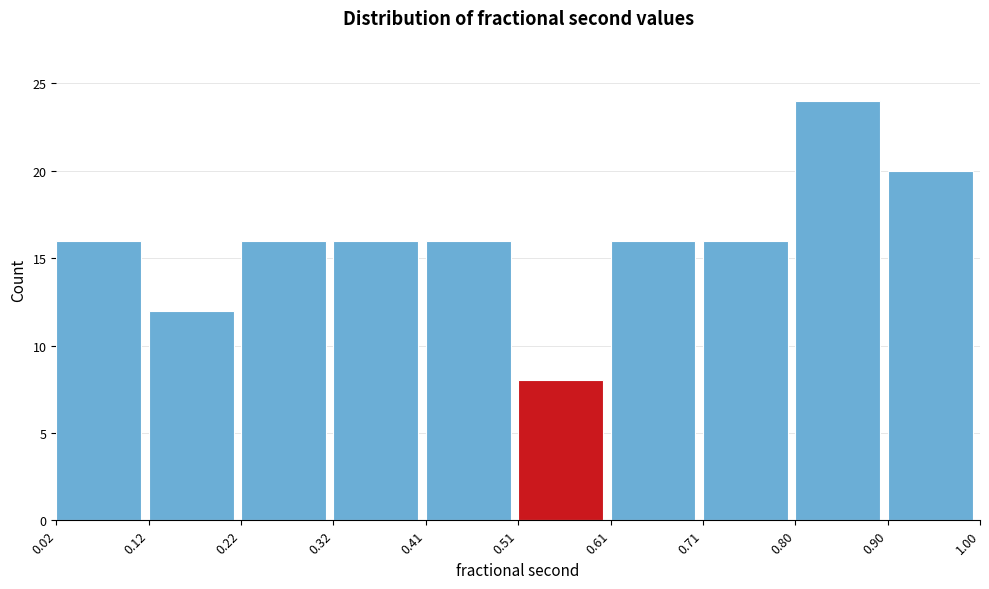

Over which range of the x-axis is the bar tallest?

0.80 to 0.90